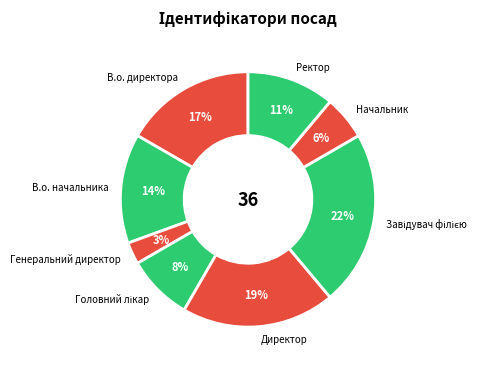

Count the number of slices in the pie.

8